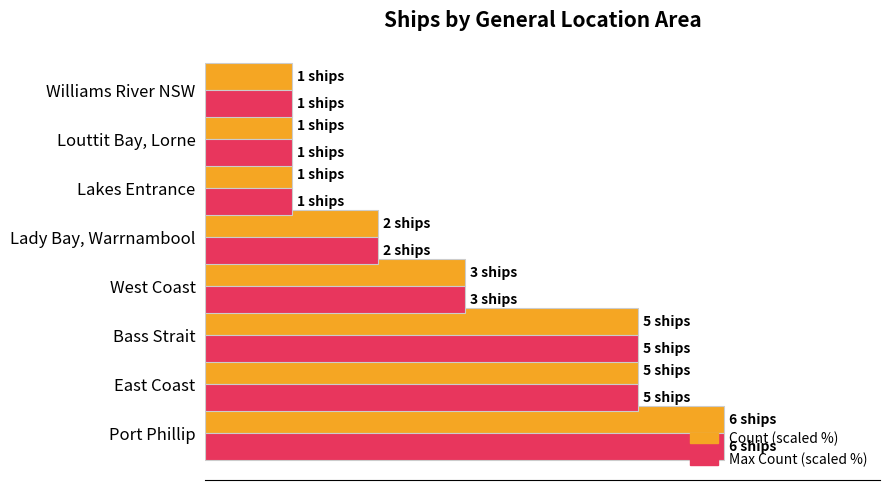

What are all the series names shown in the legend?

Count (scaled %), Max Count (scaled %)